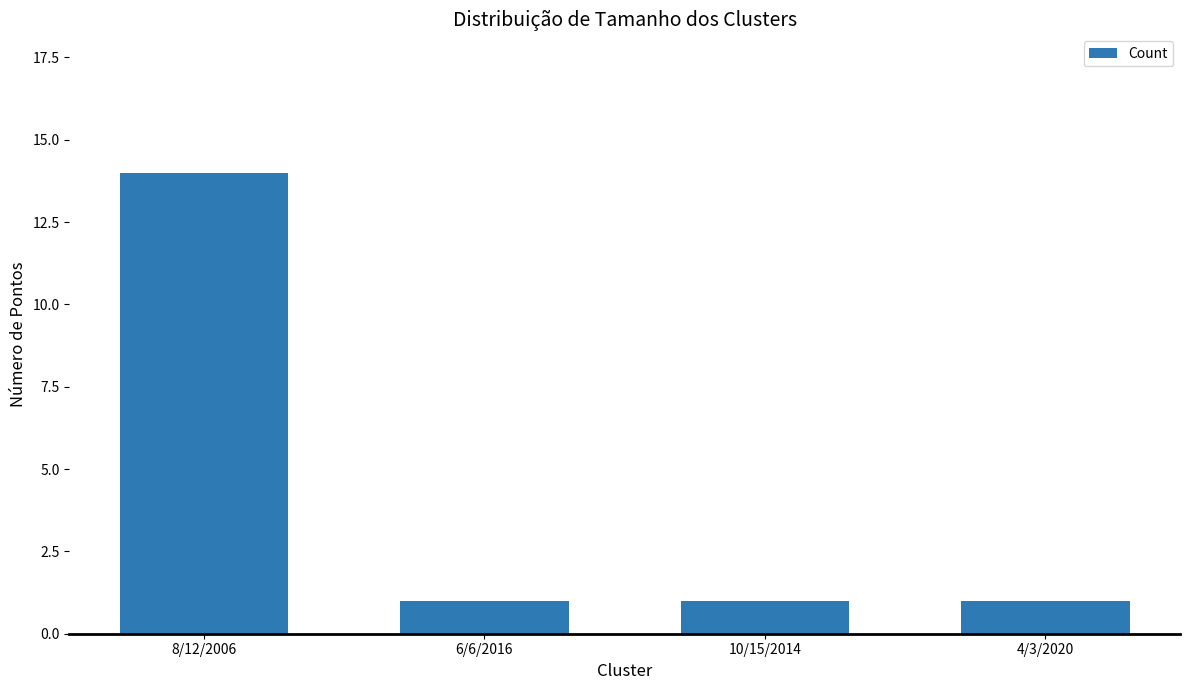

Read the value at 8/12/2006, to the nearest 10.

10